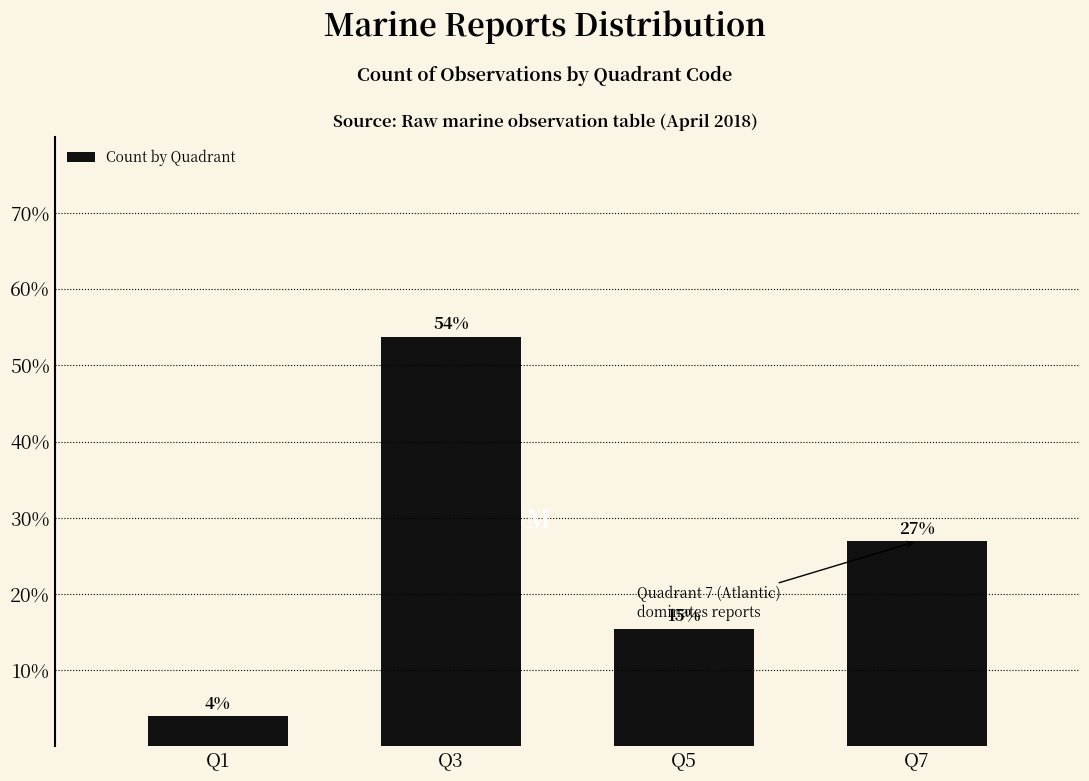

Which label corresponds to the largest value in the chart?

Q3